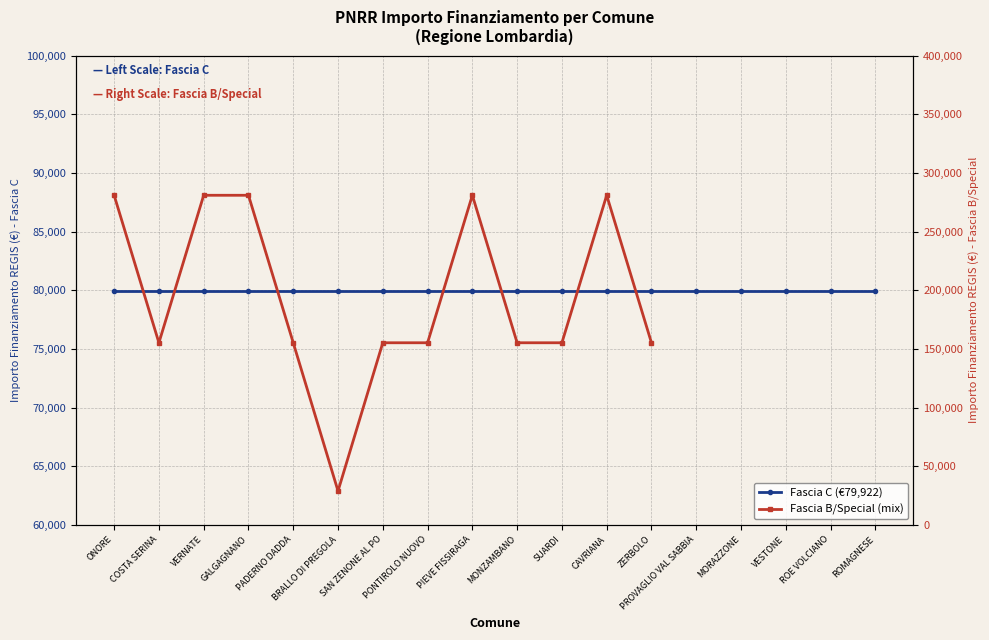

Which label corresponds to the largest value in the chart?

ONORE